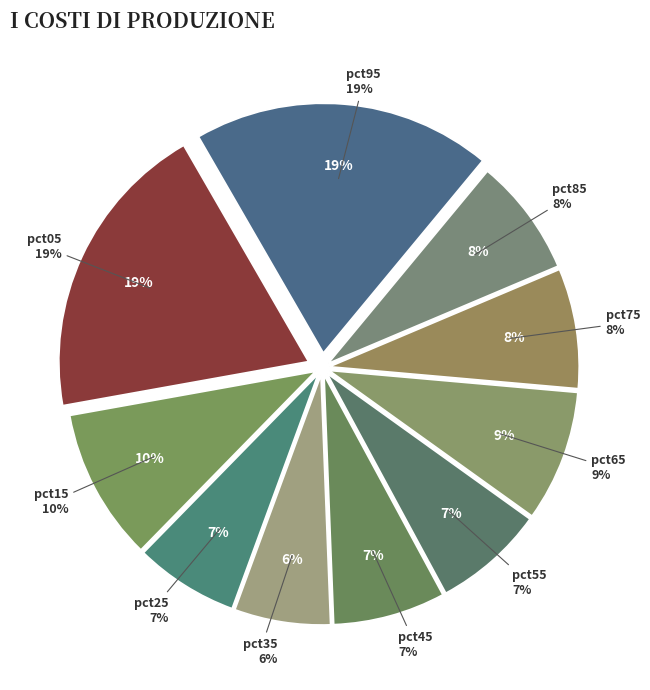

What is the smallest slice in the pie chart?

pct35